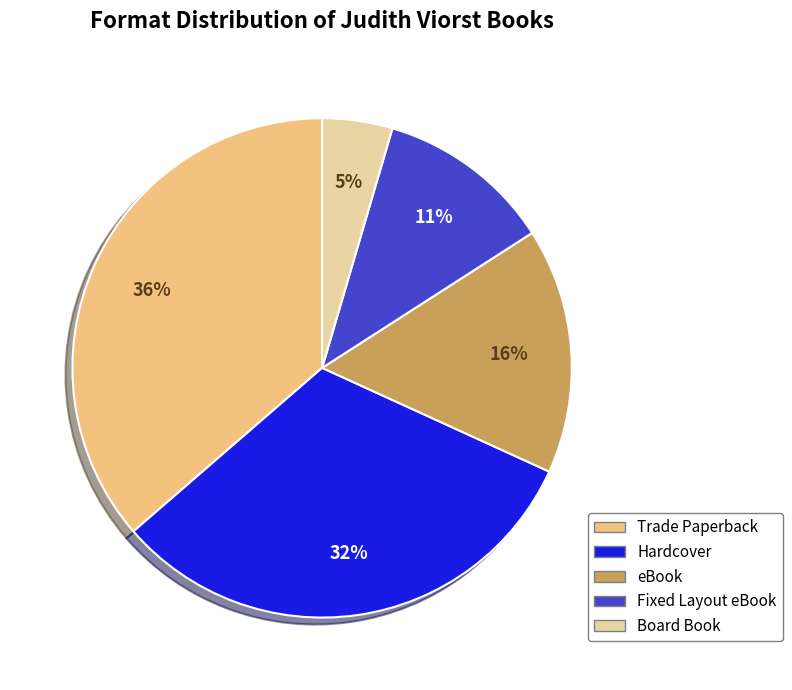

Is there a majority slice in this chart?

No